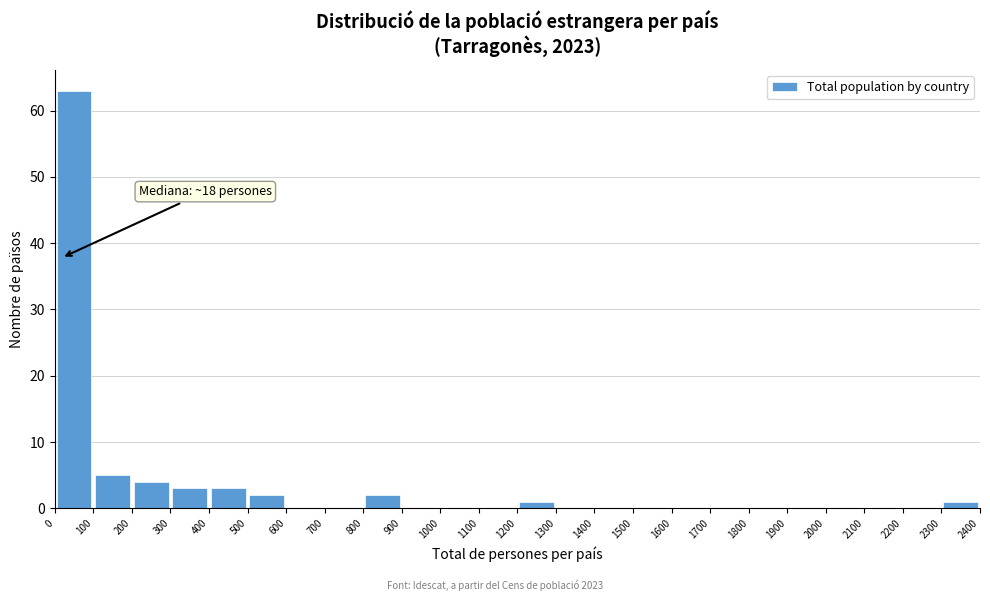

Which range on the x-axis has the tallest bar?

0 to 100